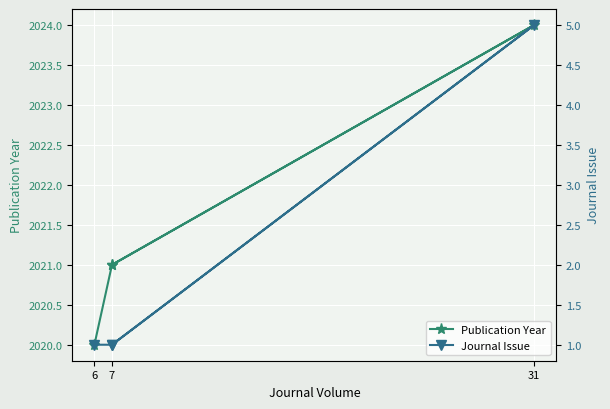

Rank the series at 31 from lowest to highest value.

Journal Issue, Publication Year